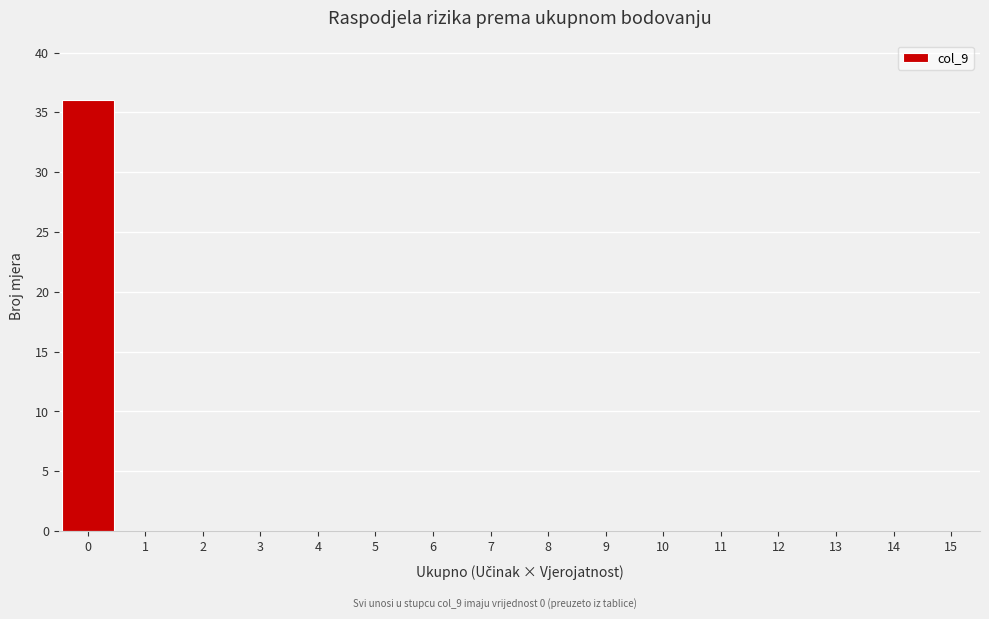

Reading left to right, list all the values displayed in this chart.

0=36	1=0	2=0	3=0	4=0	5=0	6=0	7=0	8=0	9=0	10=0	11=0	12=0	13=0	14=0	15=0